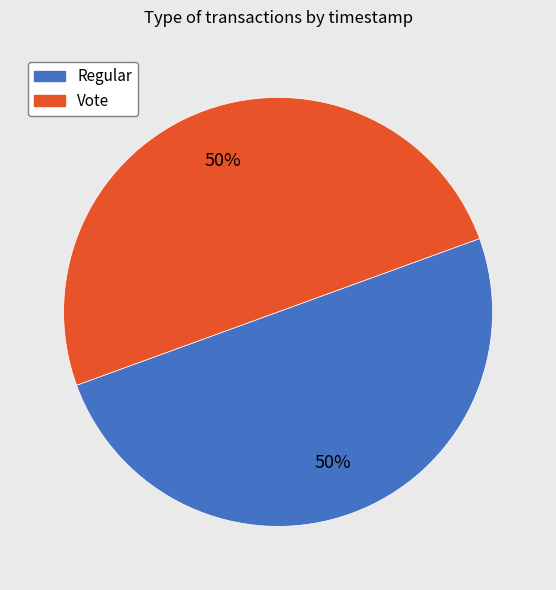

Is it true that Vote is 50% of the pie?

True